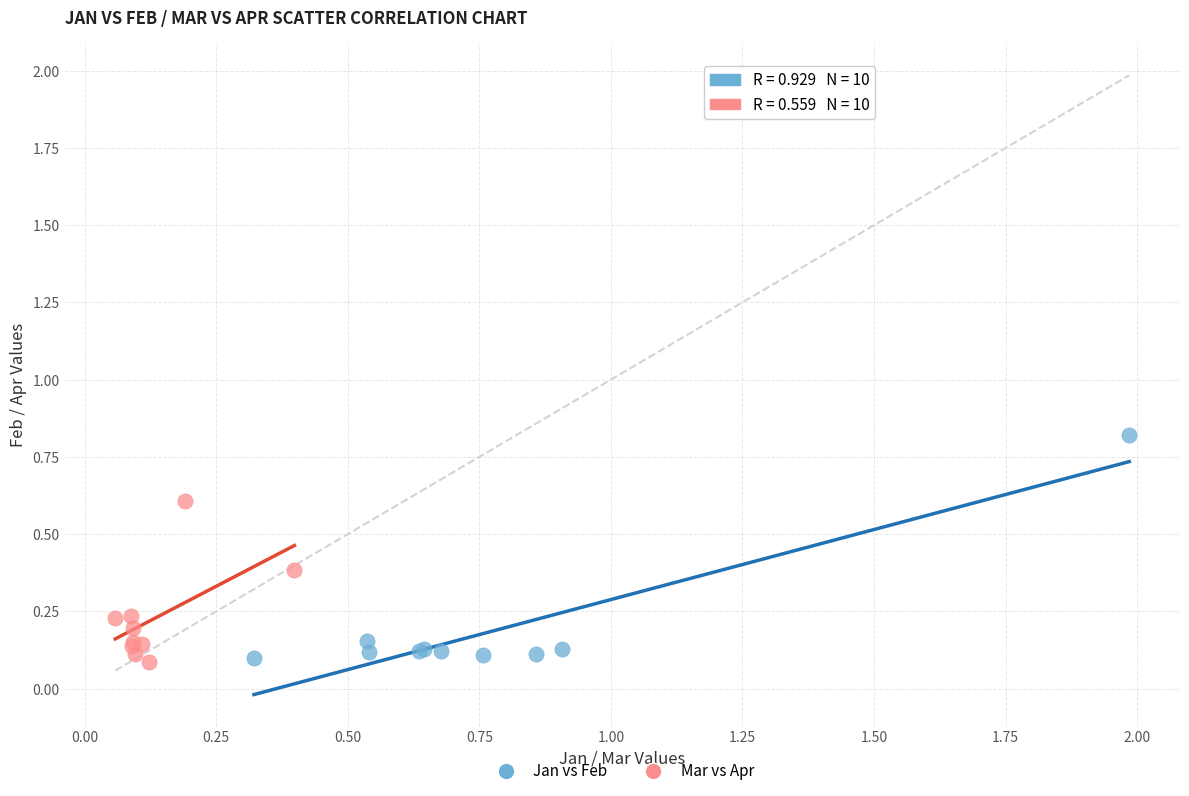

Which series has the widest spread of Y values?

Jan vs Feb